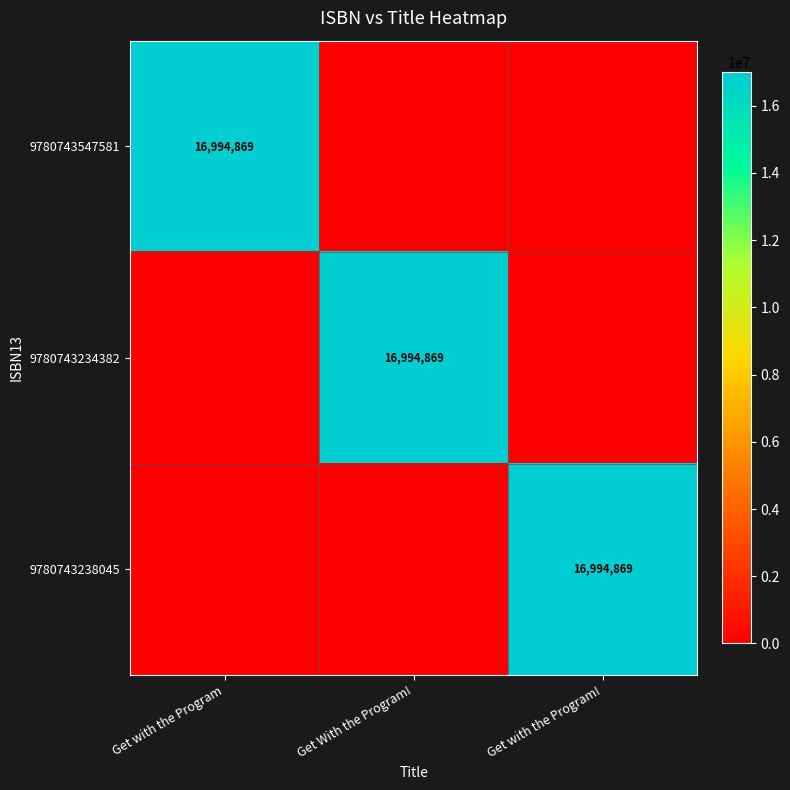

The value of 9780743238045 at Get with the Program! is 16994869. True or false?

True